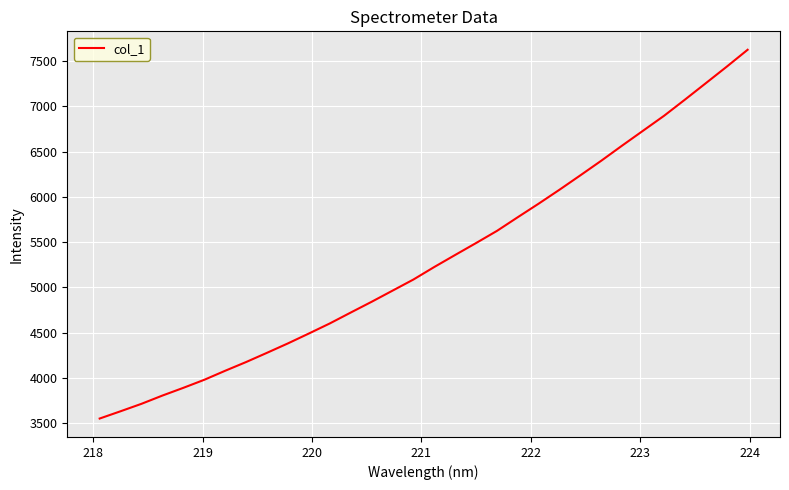

What is the greatest value displayed?

7623.3